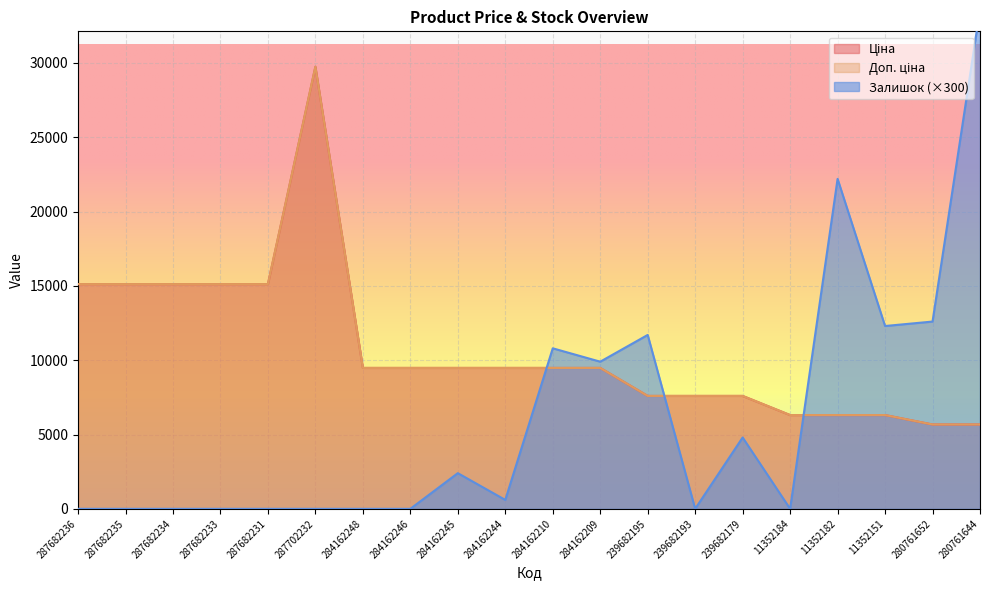

Rank the categories by Доп. ціна value from lowest to highest.

280761652, 280761644, 11352184, 11352182, 11352151, 239682195, 239682193, 239682179, 284162248, 284162246, 284162245, 284162244, 284162210, 284162209, 287682236, 287682235, 287682234, 287682233, 287682231, 287702232